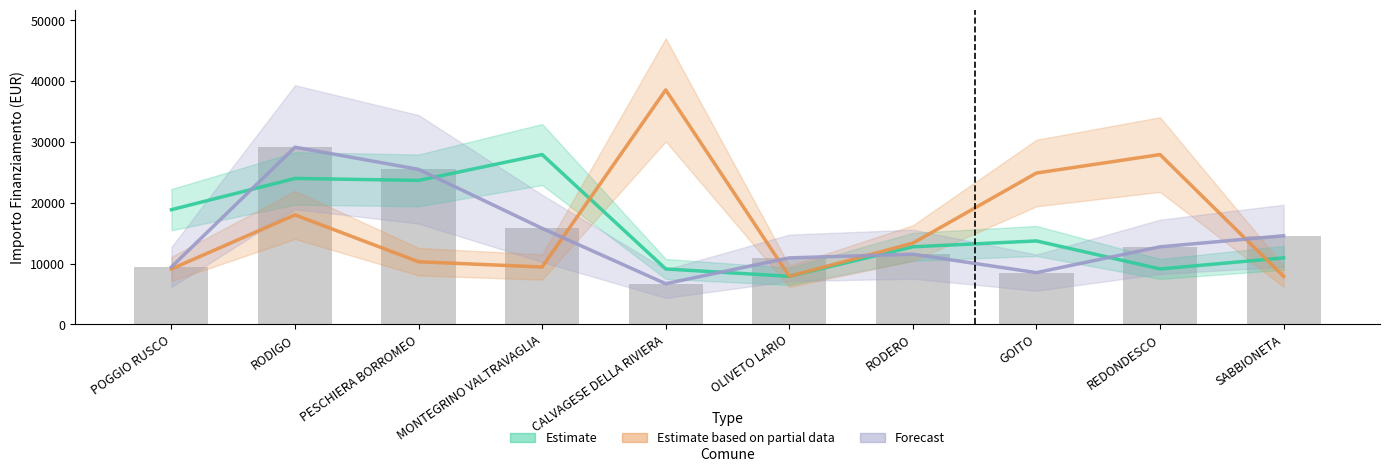

Does the chart contain any negative values?

No